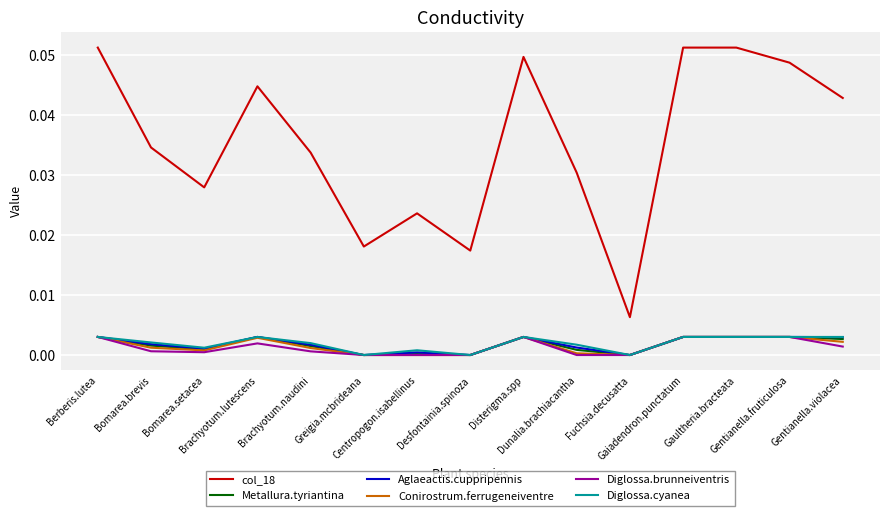

At how many categories does at least one series exceed 0?

15